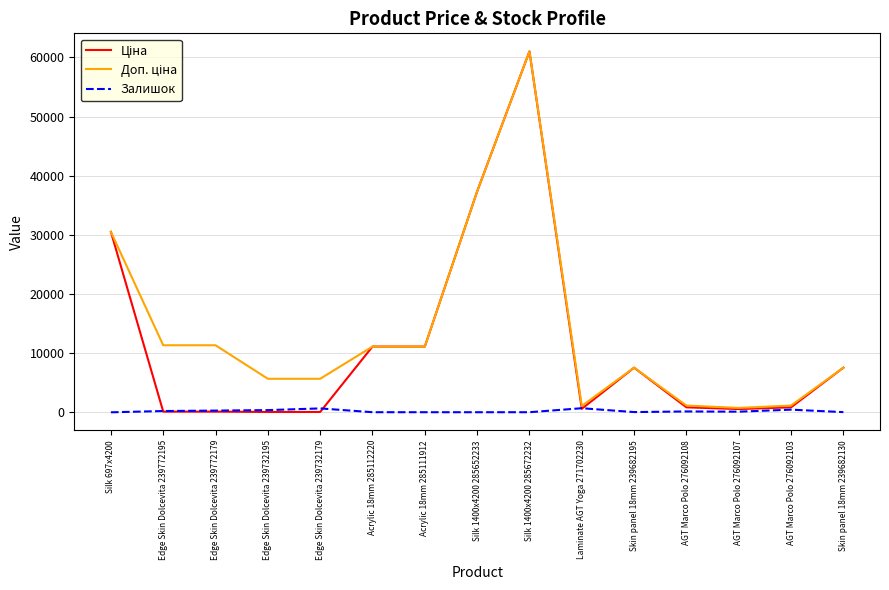

Is it true that Залишок equals 107.0 at AGT Marco Polo 276092107?

True